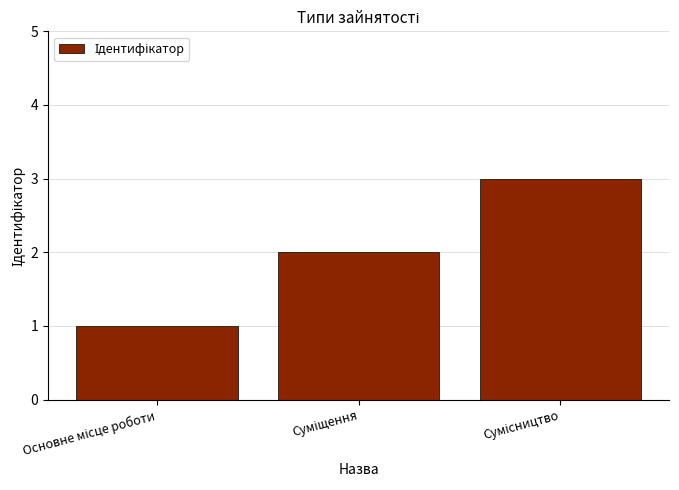

What is the maximum value shown in the chart?

3